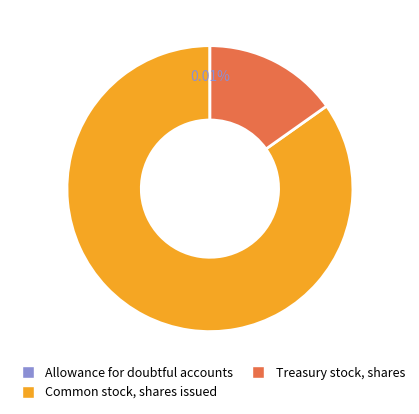

Which slice represents more than half of the pie?

Common stock, shares issued